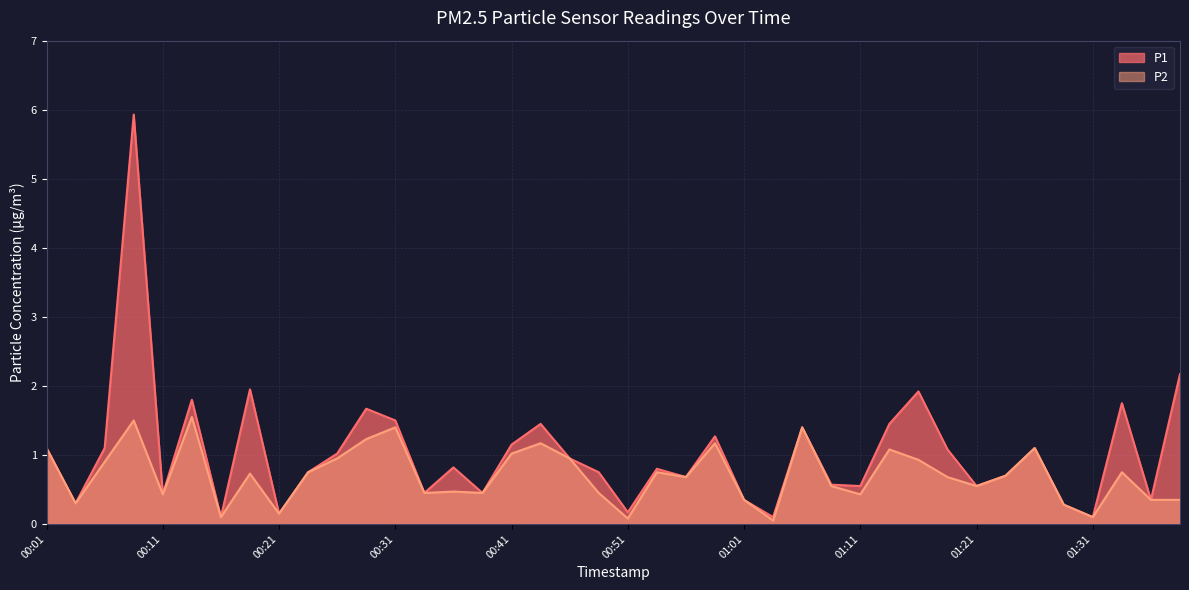

What is the label of the 40th point from the right?

00:01